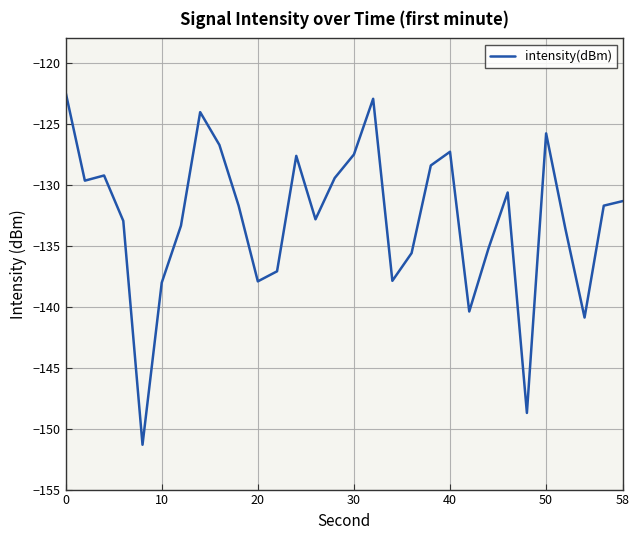

What is the minimum value shown in the chart?

-151.3